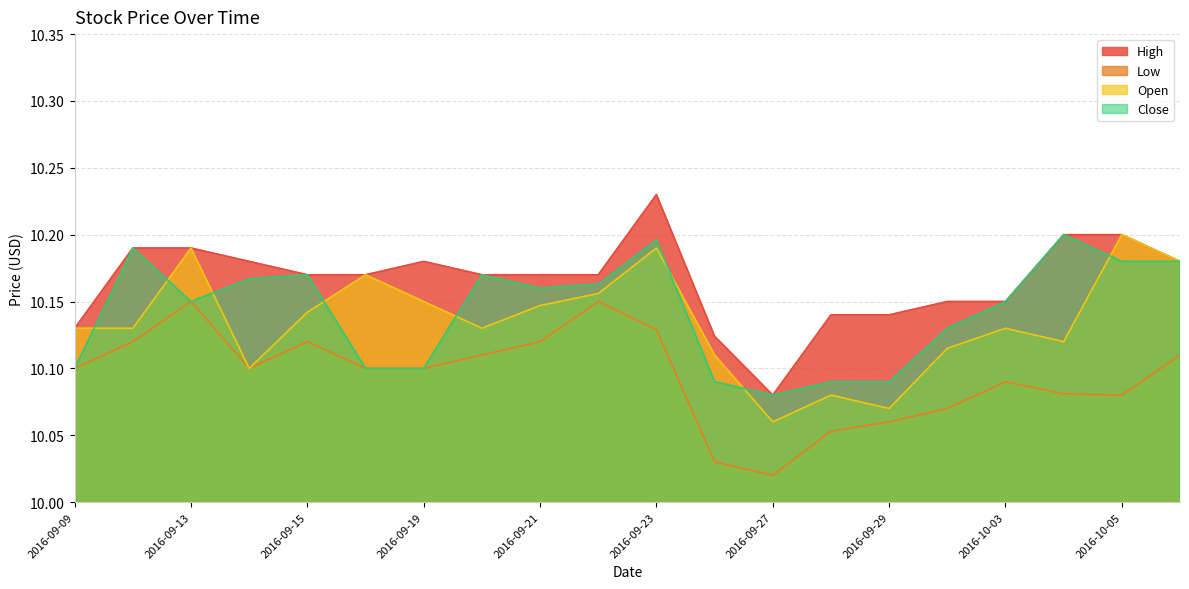

Does the chart have visible grid lines?

Yes